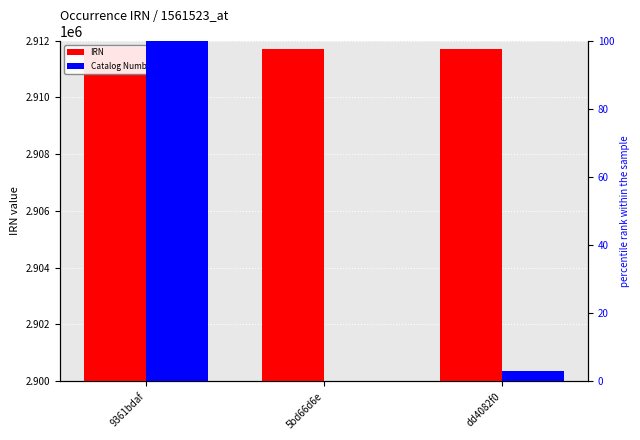

How many values in Catalog Number (percentile) are above zero?

2